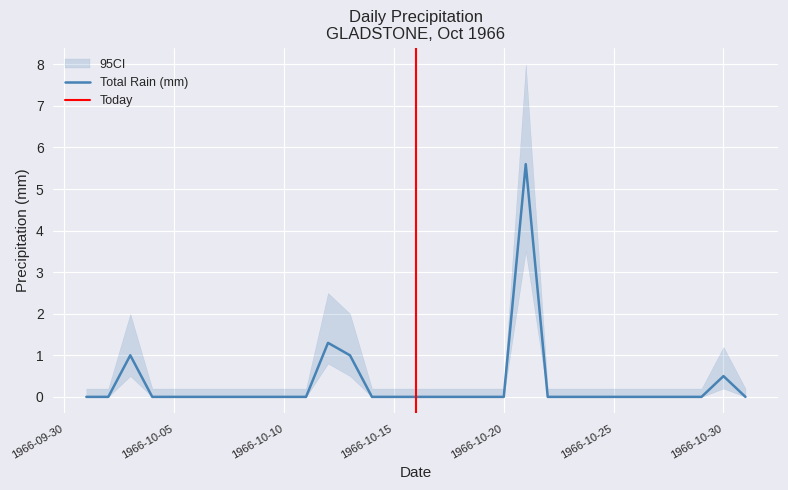

Is it true that the value at 1966-10-19 is 0.0?

True